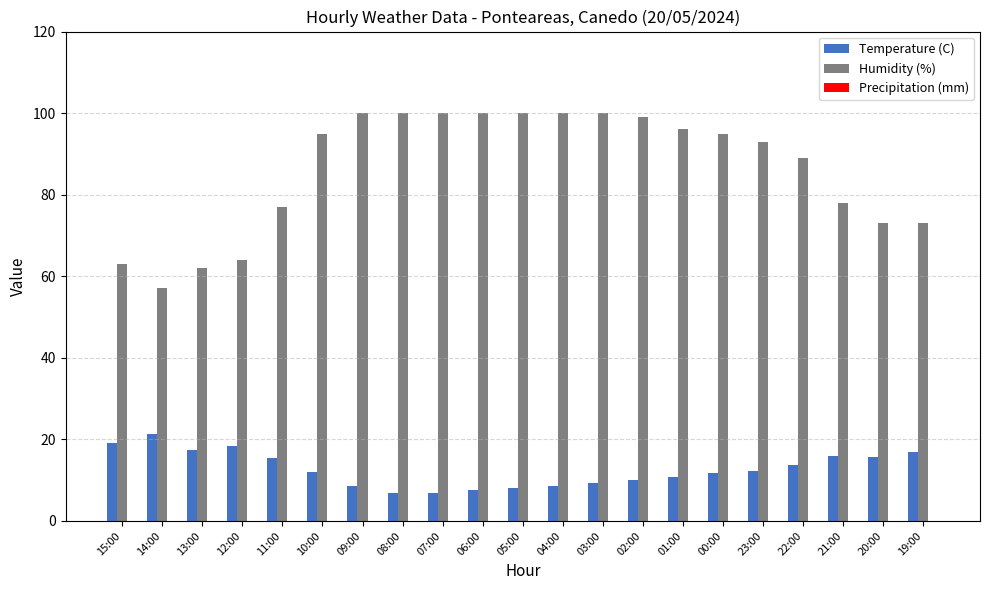

Where does the Temperature (C) series first go above 12?

15:00